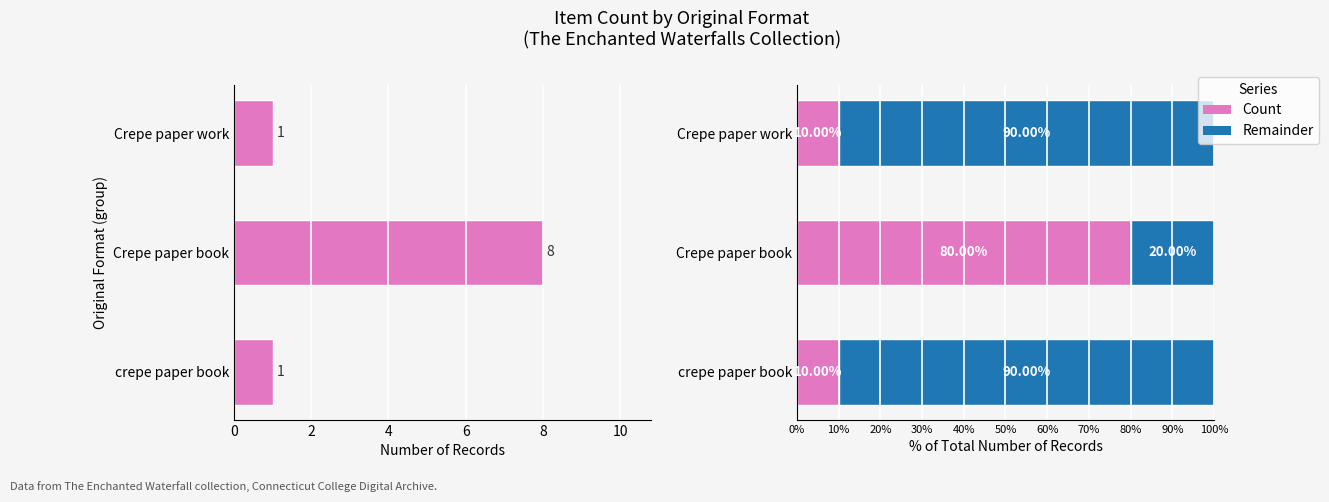

How many bars are there in total?

3